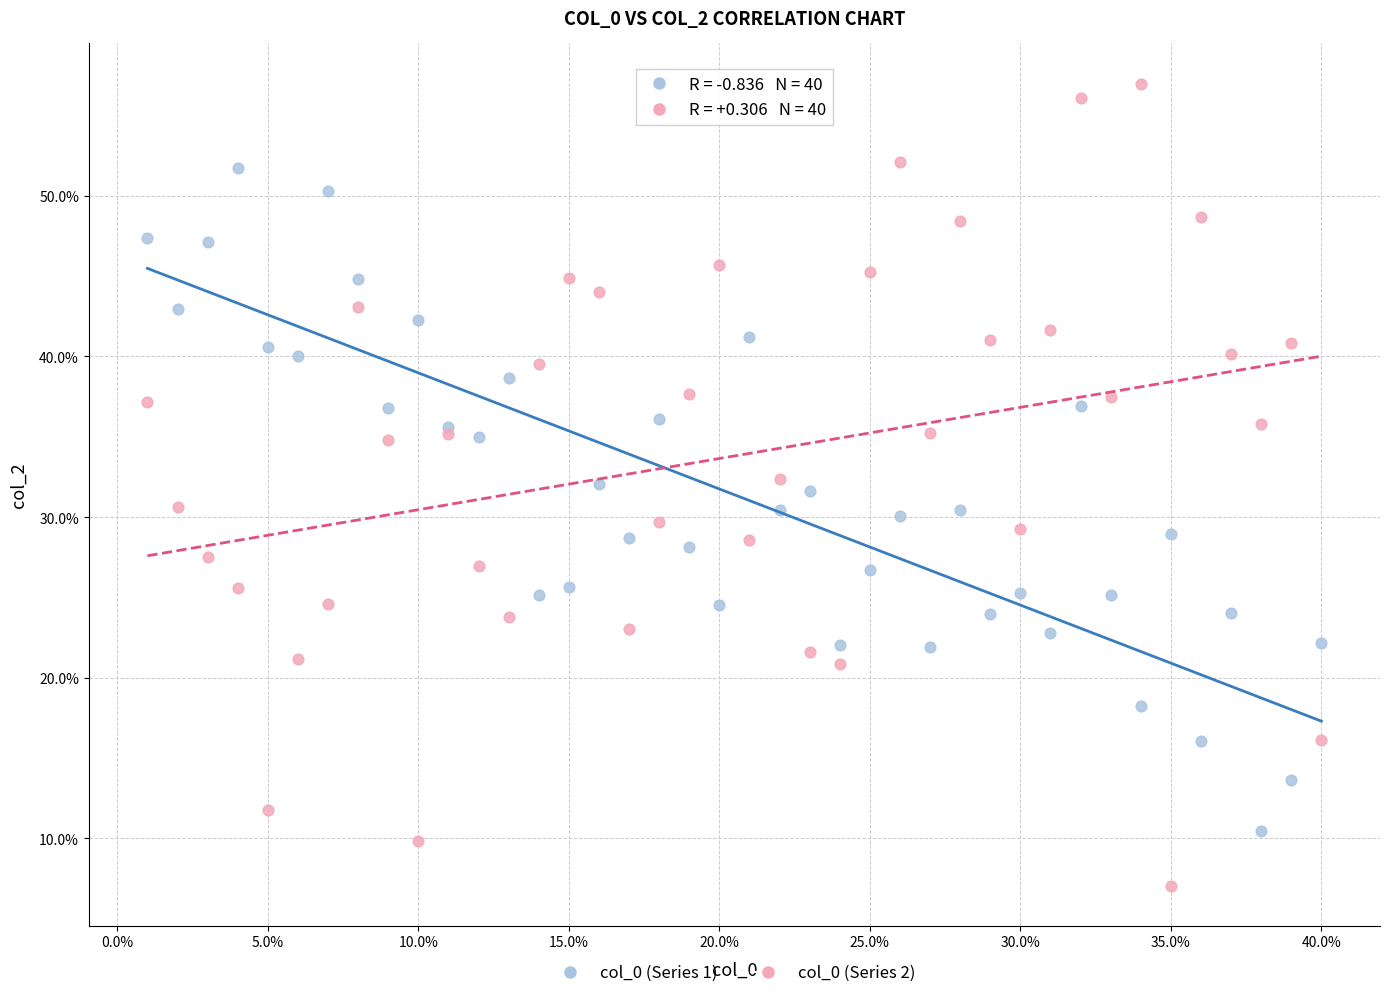

What are all the series names shown in the legend?

col_0 (Series 1), col_0 (Series 2)